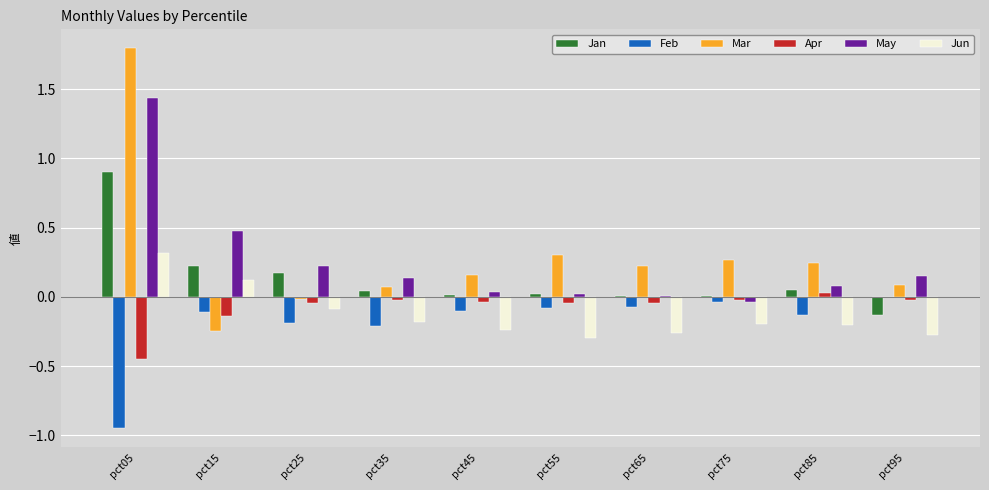

Which label corresponds to the largest value in the chart?

pct05